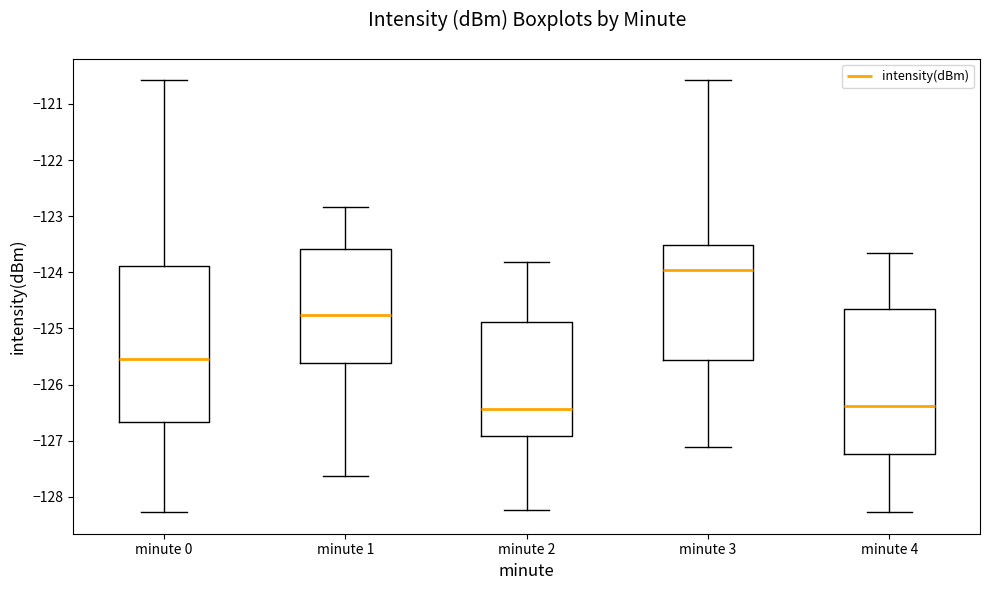

Reading left to right, read every box against the y-axis: the position of its median line, the range the box covers, and the ends of its whiskers. The values are not printed on the chart, so give them approximately, as read against the axis.

minute 0: median -125.6, box -126.7 to -123.9, whiskers -128.3 to -120.6
minute 1: median -124.8, box -125.6 to -123.6, whiskers -127.6 to -122.8
minute 2: median -126.4, box -126.9 to -124.9, whiskers -128.2 to -123.8
minute 3: median -124.0, box -125.6 to -123.5, whiskers -127.1 to -120.6
minute 4: median -126.4, box -127.2 to -124.6, whiskers -128.3 to -123.7